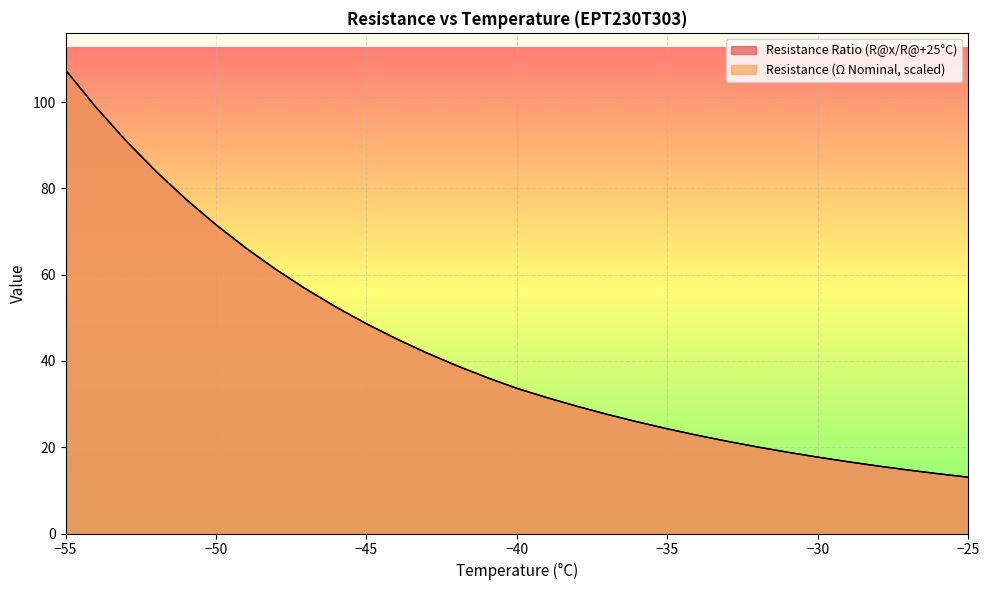

The Resistance Ratio (R@x/R@+25) series shows 8.0 at -41. True or false?

False